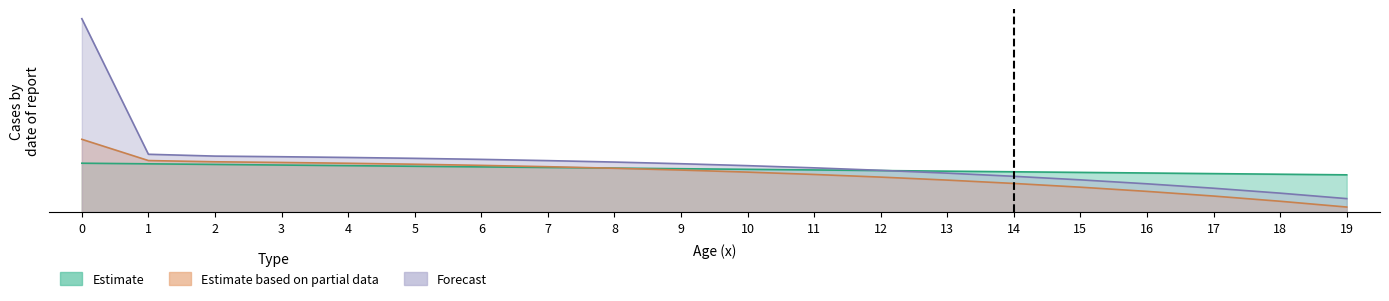

The value of Lx at 5 is 154.7. True or false?

False